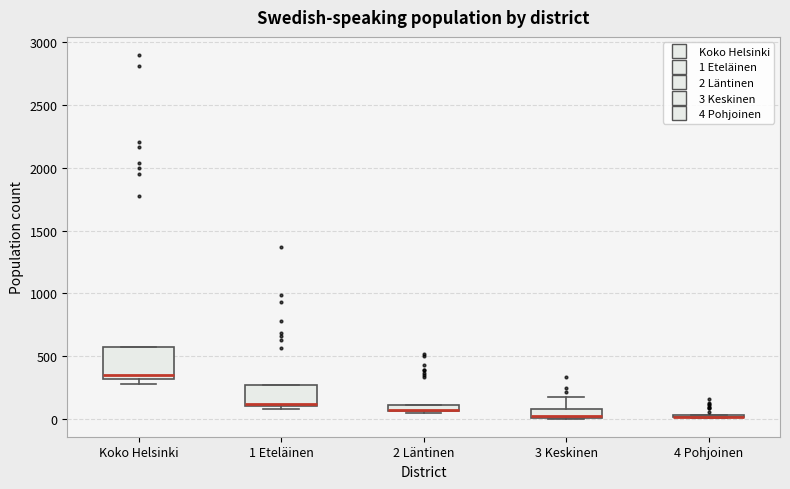

Where does the upper whisker of the box for 3 Keskinen end on the y-axis? The values are not printed on the chart, so give them approximately, as read against the axis.

200